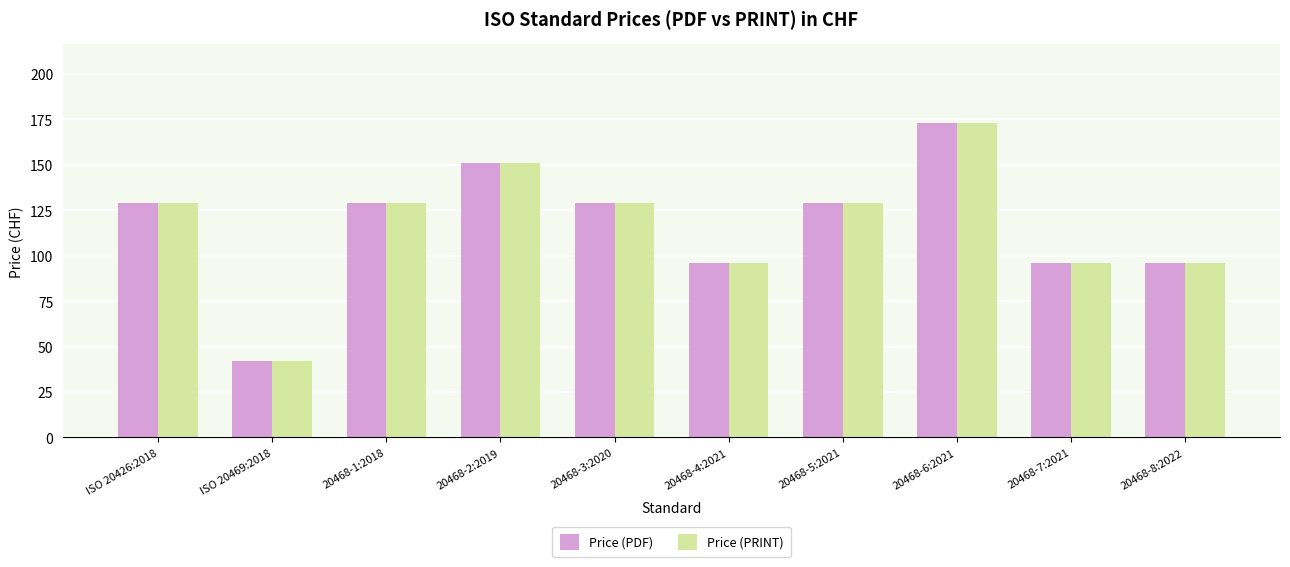

What is the value of the Price (PRINT) bar at the 5th from the left?

129